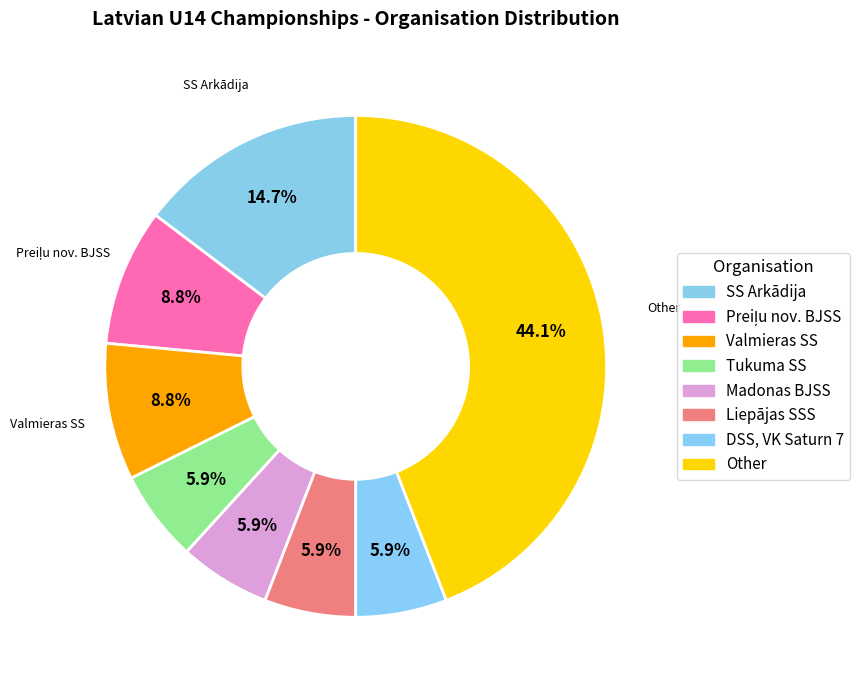

What is the change in value from Preiļu nov. BJSS to Liepājas SSS?

-1